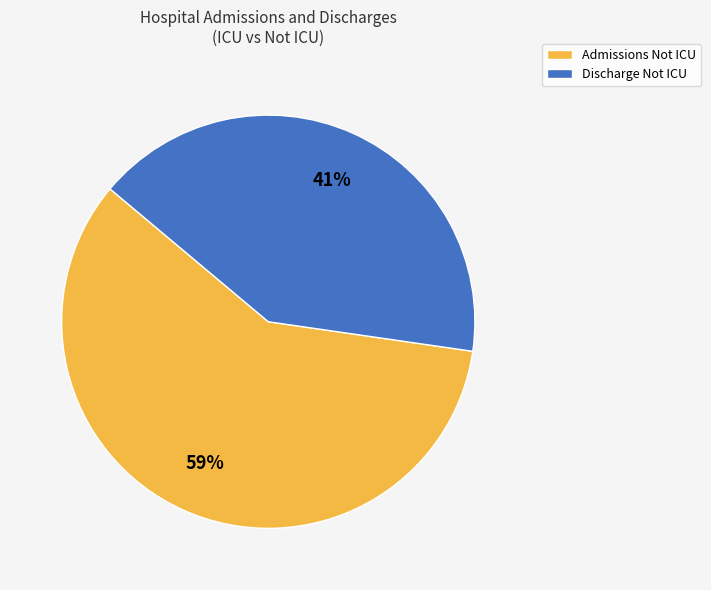

The Admissions Not ICU slice represents 67% of the pie. True or false?

False